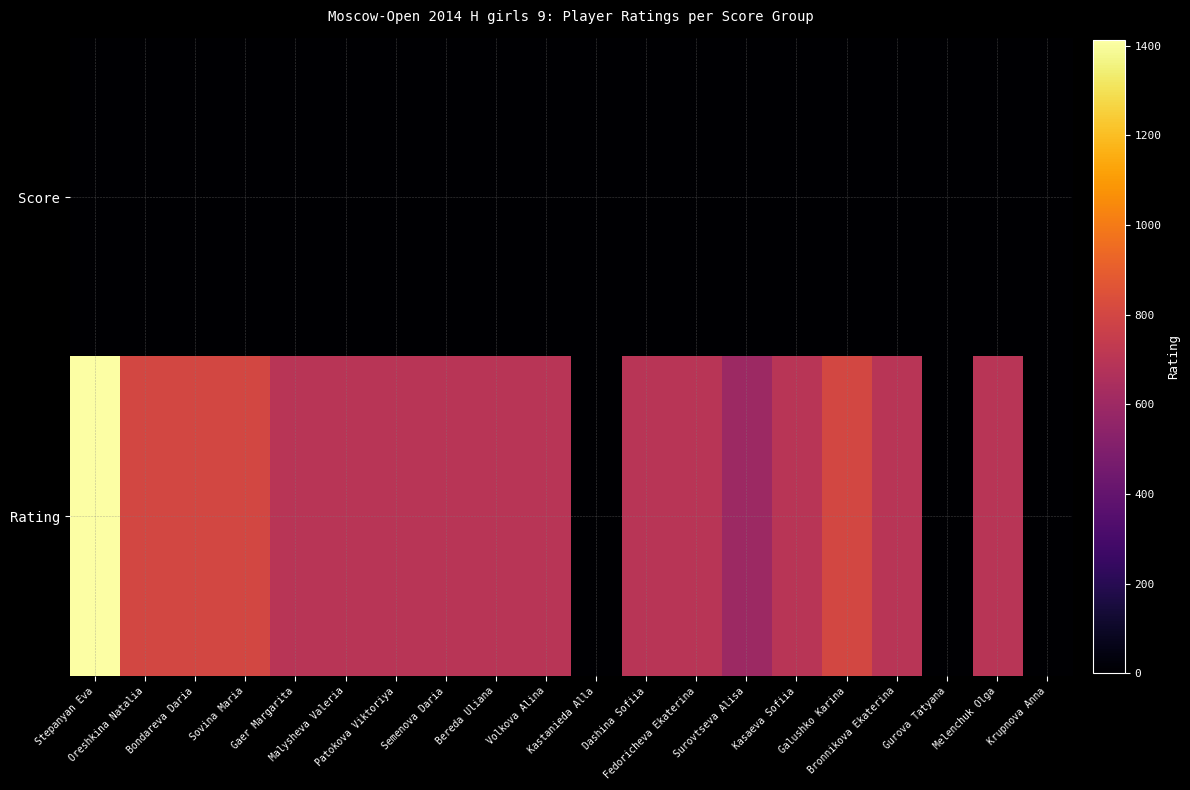

Reading right to left, list all the values displayed in this chart.

Score: Krupnova Anna=1.0	Melenchuk Olga=1.0	Gurova Tatyana=1.0	Bronnikova Ekaterina=1.0	Galushko Karina=1.0	Kasaeva Sofiia=1.5	Surovtseva Alisa=1.5	Fedoricheva Ekaterina=2.0	Dashina Sofiia=2.0	Kastanieda Alla=2.0	Volkova Alina=2.0	Bereda Uliana=2.0	Semenova Daria=2.0	Patokova Viktoriya=2.0	Malysheva Valeria=2.0	Gaer Margarita=2.0	Sovina Maria=3.0	Bondareva Daria=3.0	Oreshkina Natalia=3.0	Stepanyan Eva=3.0
Rating: Krupnova Anna=0.0	Melenchuk Olga=700.0	Gurova Tatyana=0.0	Bronnikova Ekaterina=700.0	Galushko Karina=800.0	Kasaeva Sofiia=700.0	Surovtseva Alisa=600.0	Fedoricheva Ekaterina=700.0	Dashina Sofiia=700.0	Kastanieda Alla=0.0	Volkova Alina=700.0	Bereda Uliana=700.0	Semenova Daria=700.0	Patokova Viktoriya=700.0	Malysheva Valeria=700.0	Gaer Margarita=700.0	Sovina Maria=800.0	Bondareva Daria=800.0	Oreshkina Natalia=800.0	Stepanyan Eva=1412.0